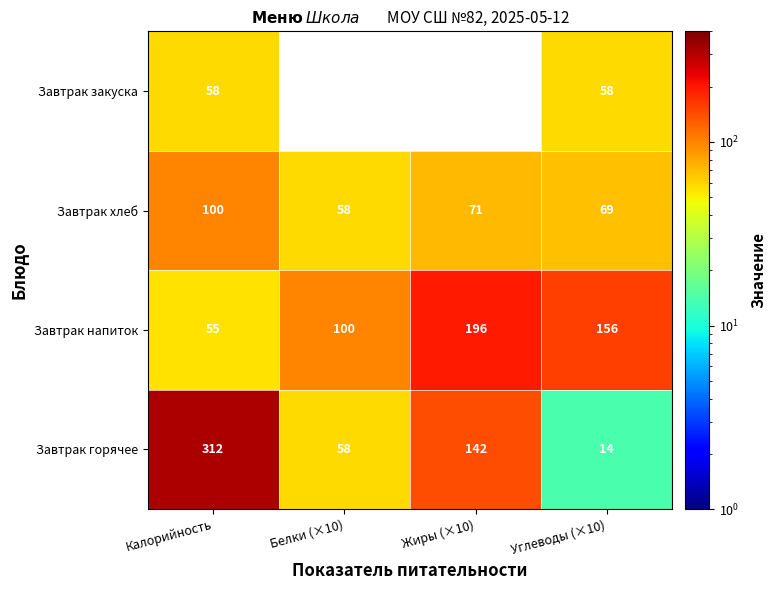

Is the value of Завтрак хлеб at Углеводы (×10) greater than the value of Завтрак закуска at Углеводы (×10)?

Yes